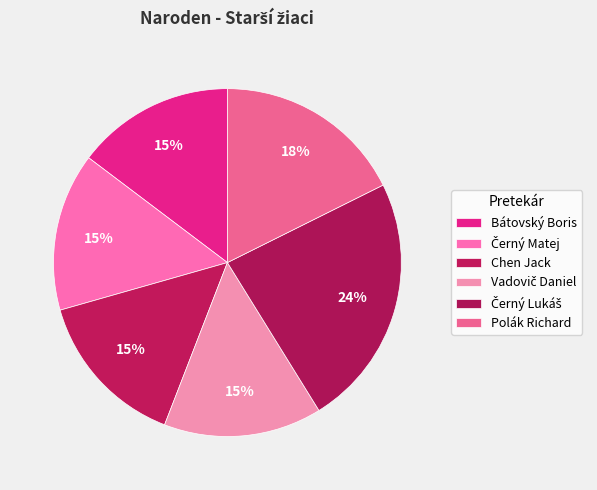

To the nearest percent, what is the difference between the largest and smallest slice percentages?

9%